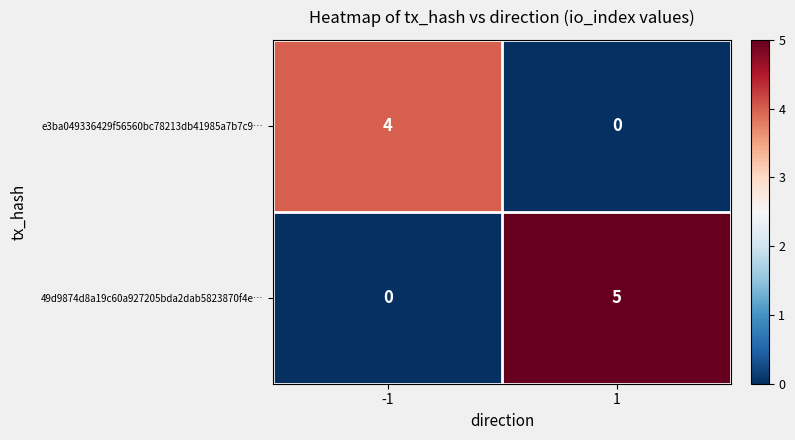

True or false: e3ba049336429f56560bc78213db41985a7b7c9… has a value of 4 at -1.

True